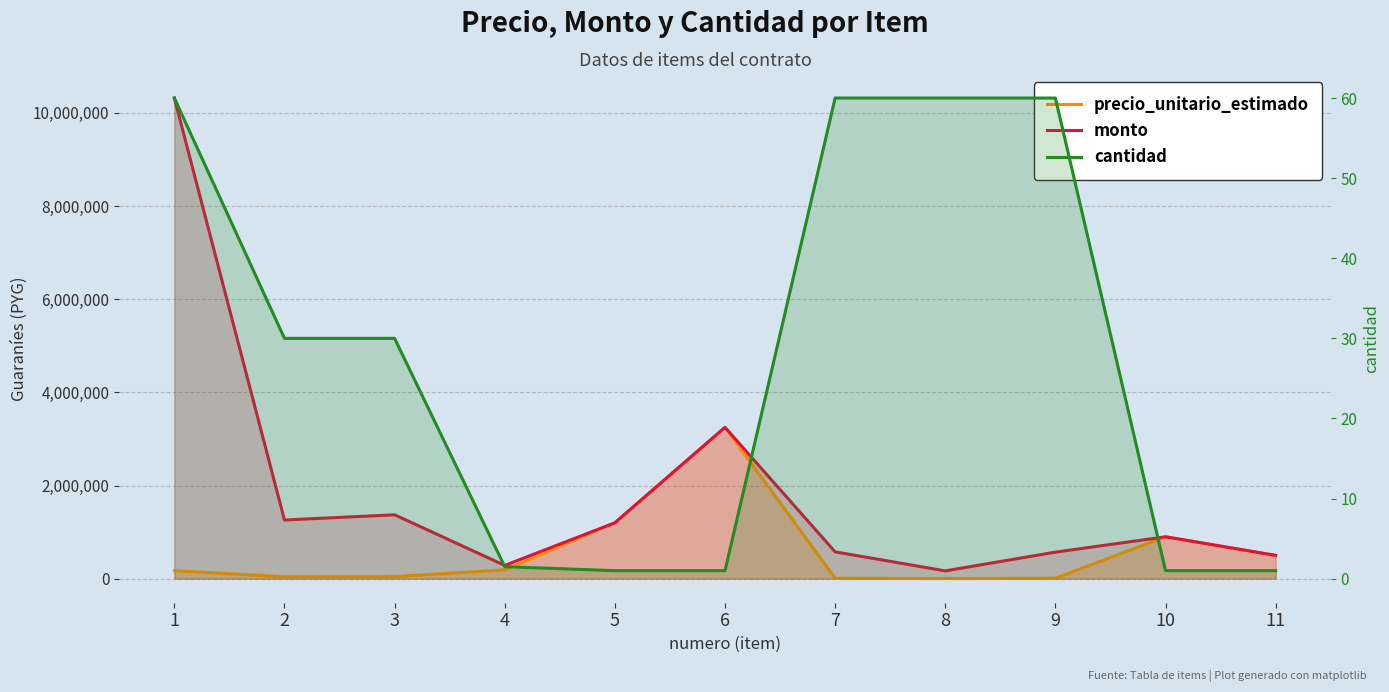

Reading left to right, what are all the values shown in this chart?

precio_unitario_estimado: 1=172000.0	2=42000.0	3=45724.0	4=190000.0	5=1200000.0	6=3250000.0	7=9600.0	8=2800.0	9=9500.0	10=900000.0	11=500000.0
monto: 1=10320000.0	2=1260000.0	3=1371720.0	4=285000.0	5=1200000.0	6=3250000.0	7=576000.0	8=168000.0	9=570000.0	10=900000.0	11=500000.0
cantidad: 1=60.0	2=30.0	3=30.0	4=1.5	5=1.0	6=1.0	7=60.0	8=60.0	9=60.0	10=1.0	11=1.0